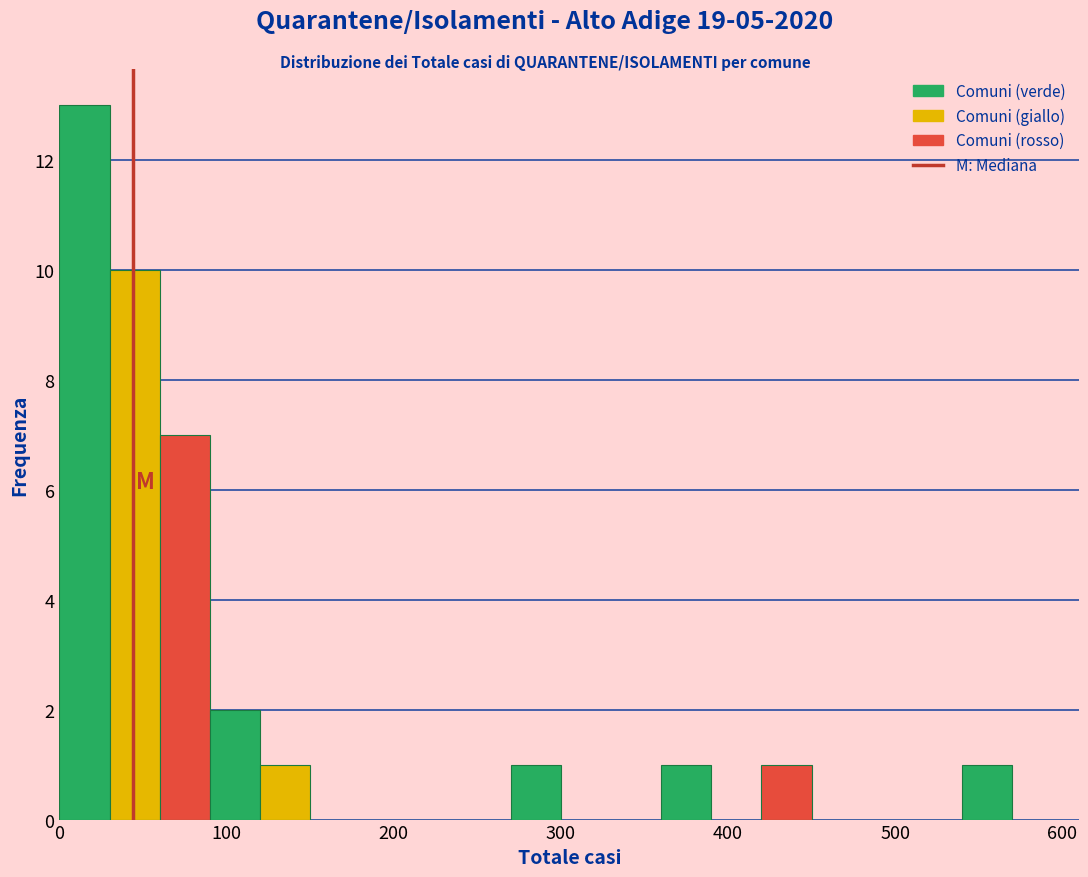

Around what value on the x-axis is the tallest bar? Give the approximate position of its centre, as read against the axis.

20